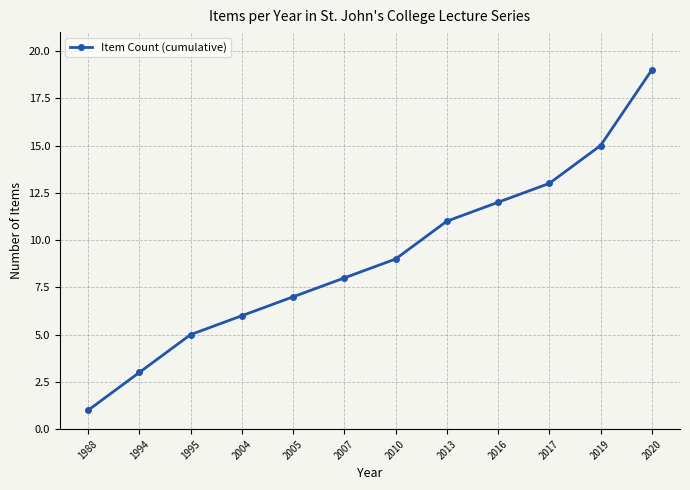

What is the approximate value at 1995?

5